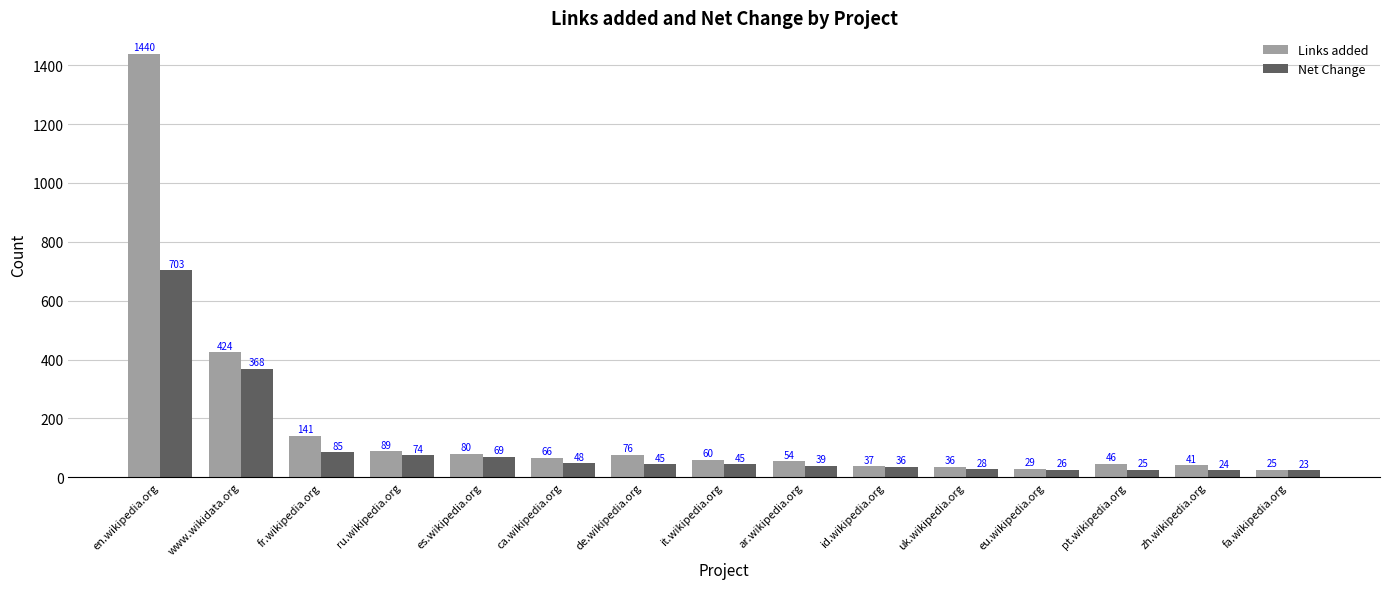

What is the spread (max minus min) of values at id.wikipedia.org?

1